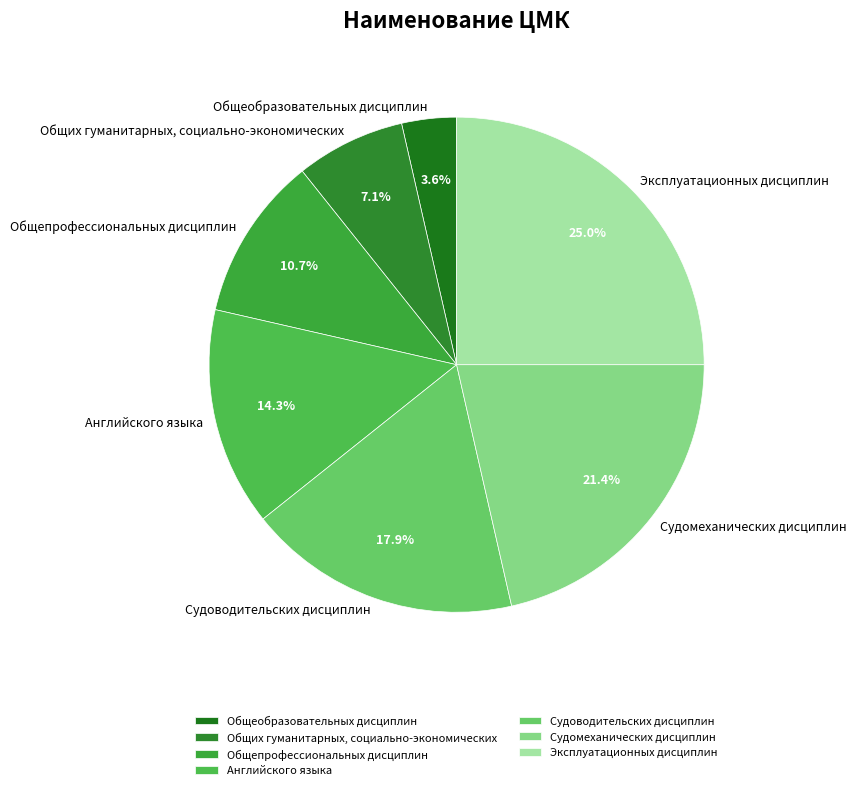

How much of the chart is everything except Судоводительских дисциплин?

82.1%